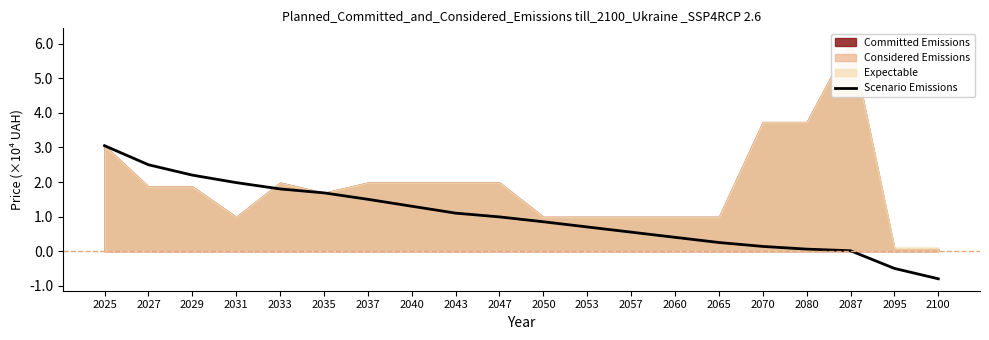

What is the sum of all values?

19.8